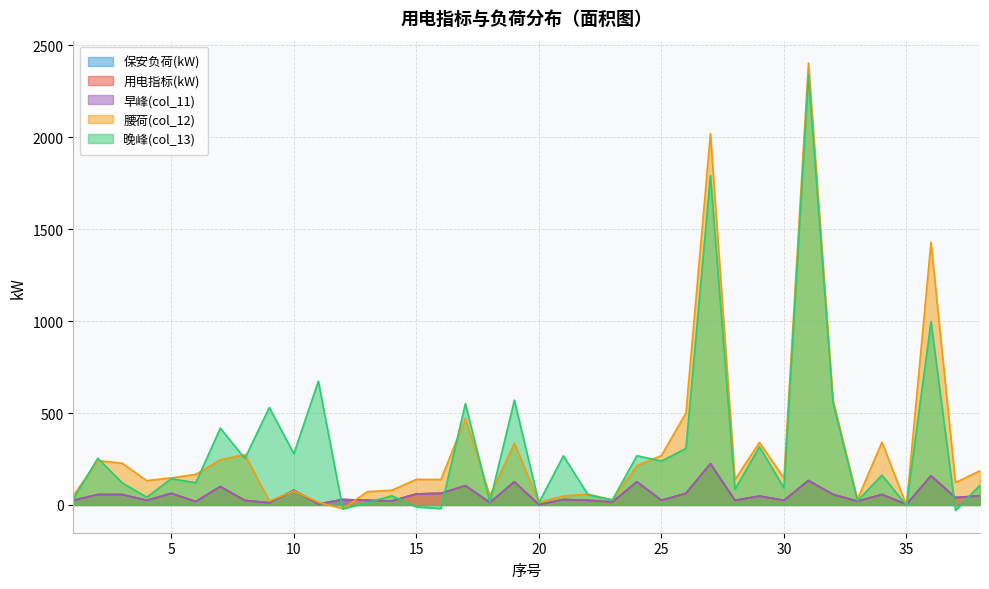

How many values in the 腰荷(col_12) series are below 146?

19